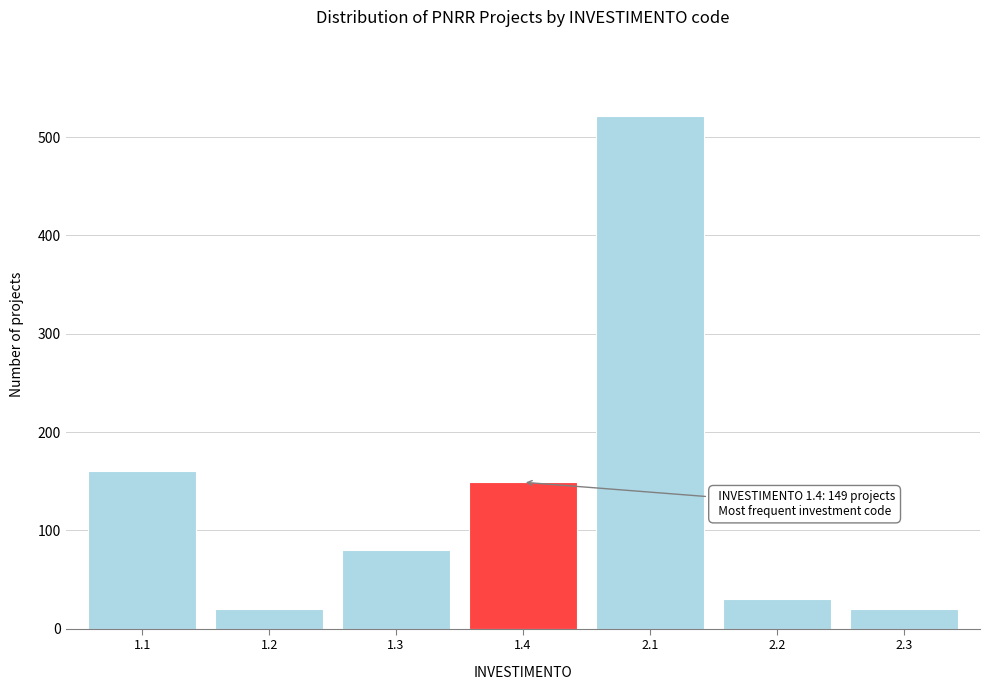

Reading left to right, list all the values displayed in this chart.

160	20	80	149	521	30	20